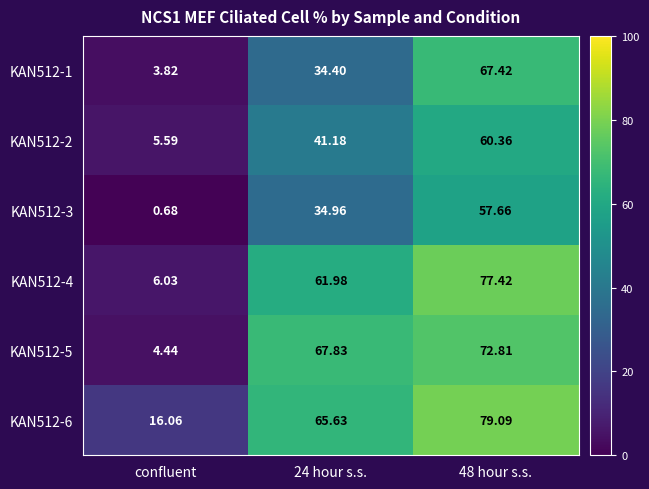

At which category does the chart reach its minimum across all series?

confluent